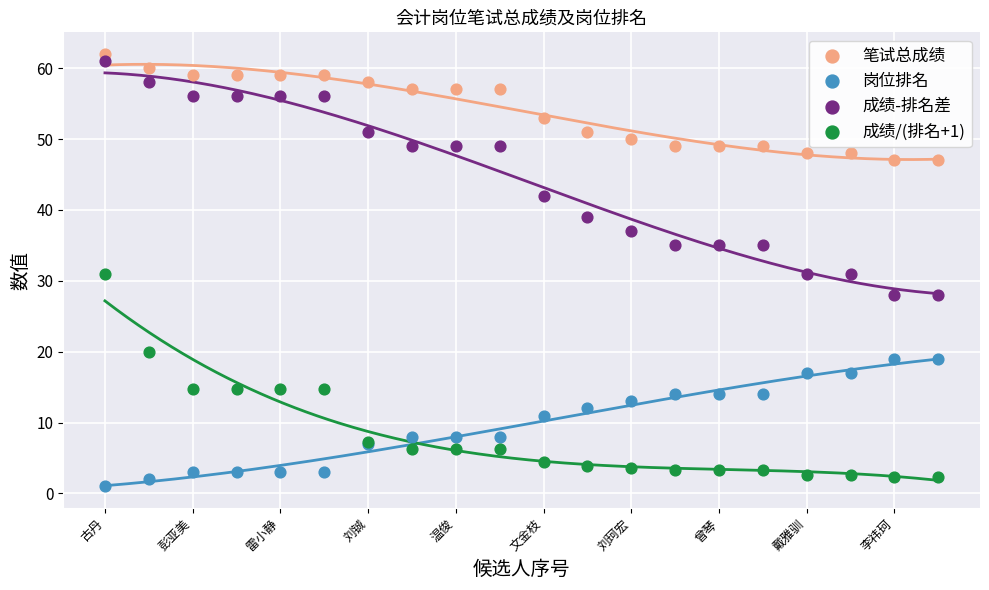

Which series has the largest Y range (max minus min)?

成绩-排名差